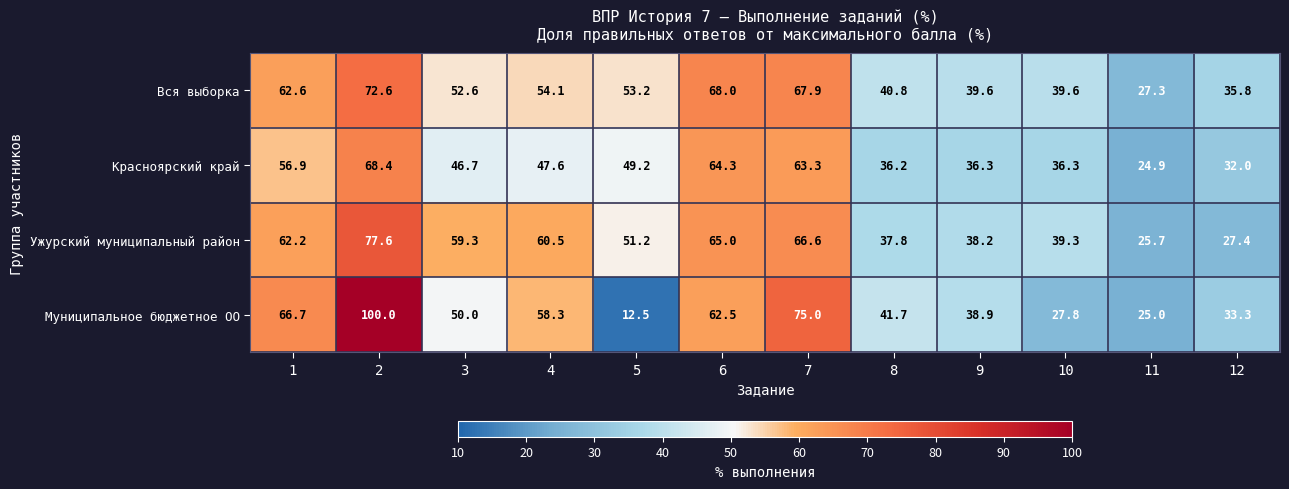

How many values in the Муниципальное бюджетное ОО series are below 50?

6